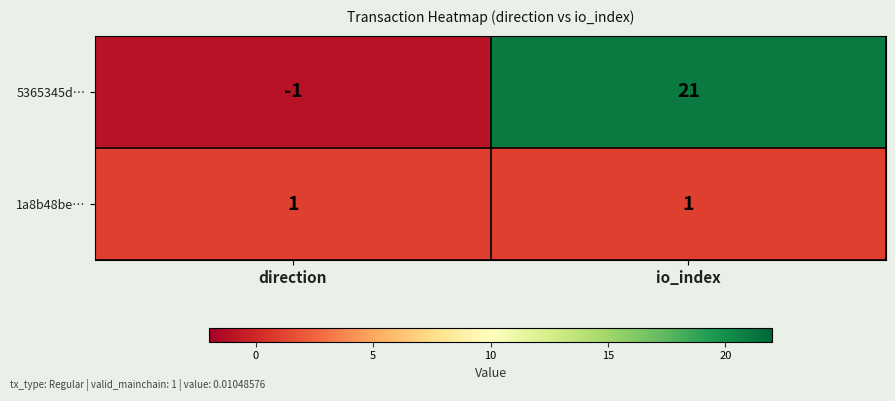

Reading left to right, what are all the values shown in this chart?

5365345d…: -1	21
1a8b48be…: 1	1